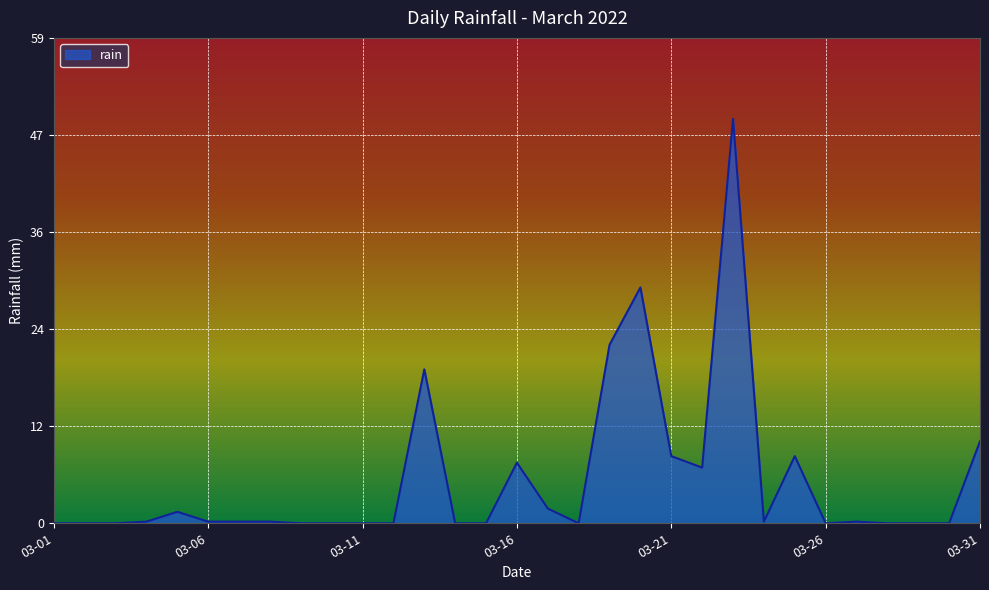

What is the difference between the maximum and minimum values?

49.4